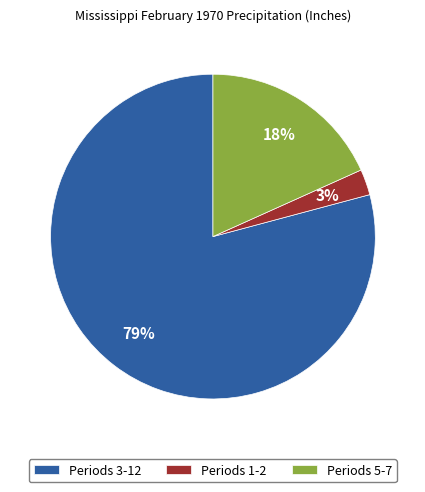

Combined, do Periods 1-2 and Periods 3-12 account for over 50%?

Yes